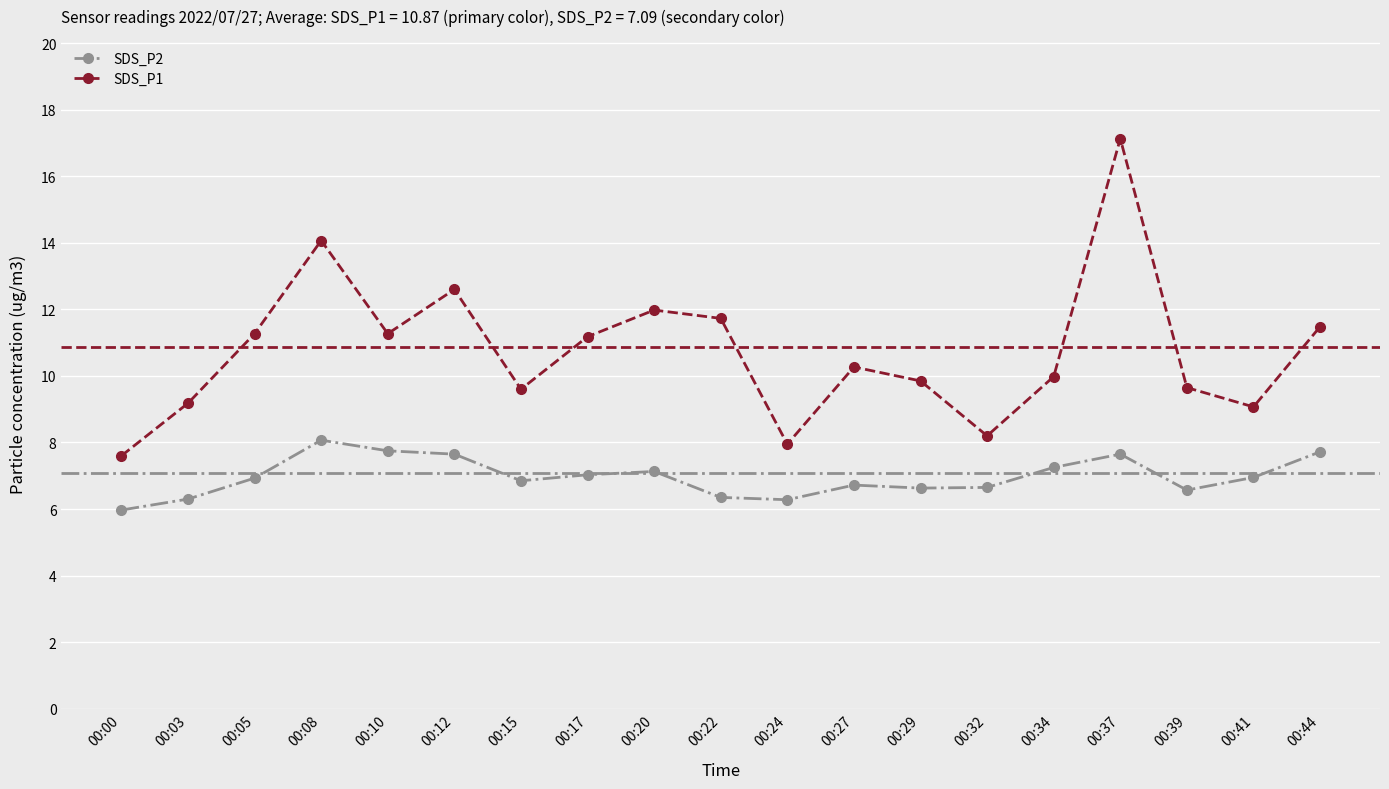

What is the sum of the SDS_P1 values at 00:29 and 00:08?

23.9